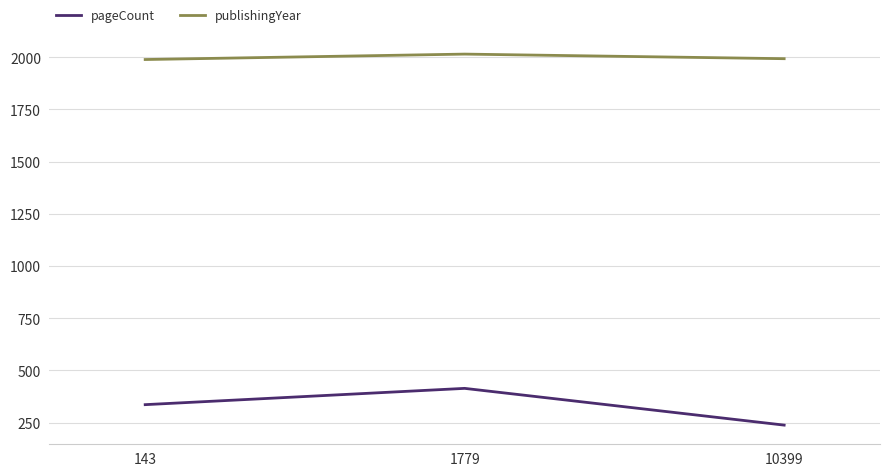

What is the total value across all series at 1779?

2429